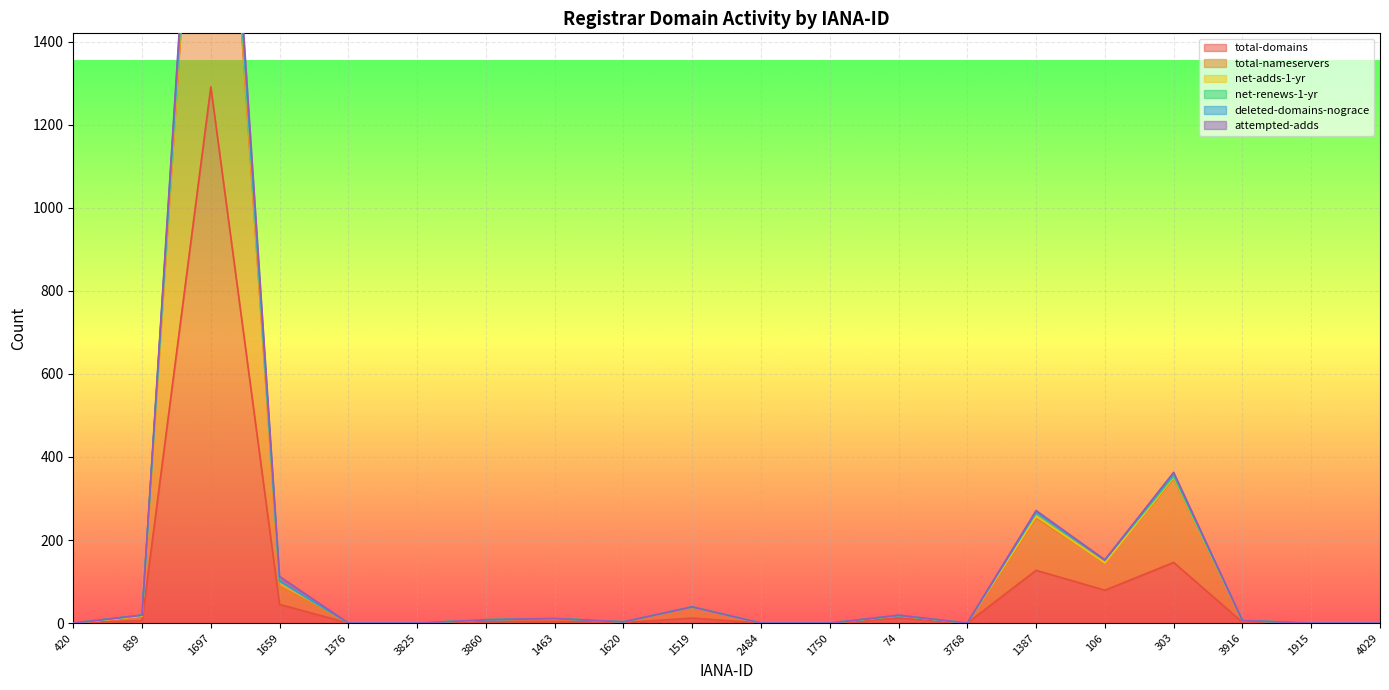

Which has a higher value, 3825 or 106?

106